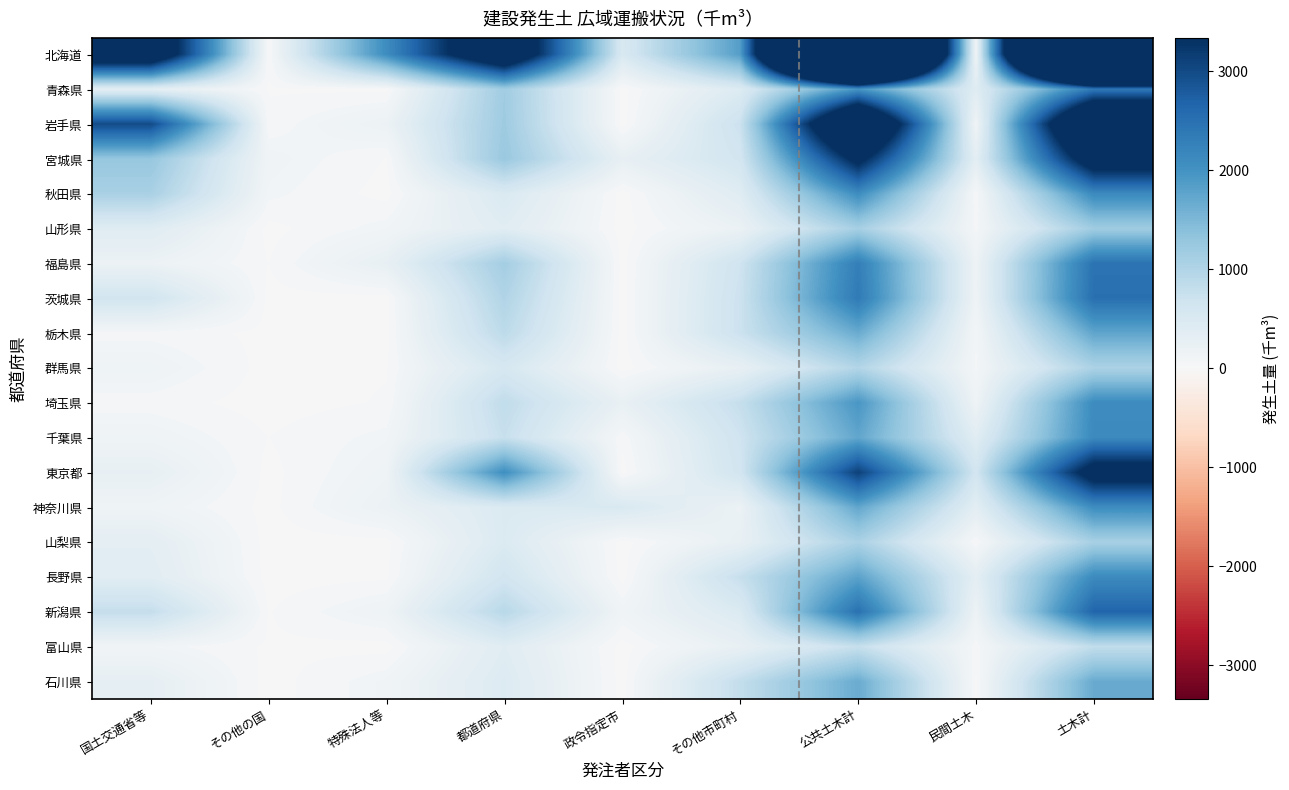

List the series in order of their peak value, lowest first.

富山県, 群馬県, 山梨県, 山形県, 石川県, 栃木県, 神奈川県, 埼玉県, 長野県, 千葉県, 秋田県, 青森県, 福島県, 茨城県, 新潟県, 東京都, 宮城県, 岩手県, 北海道